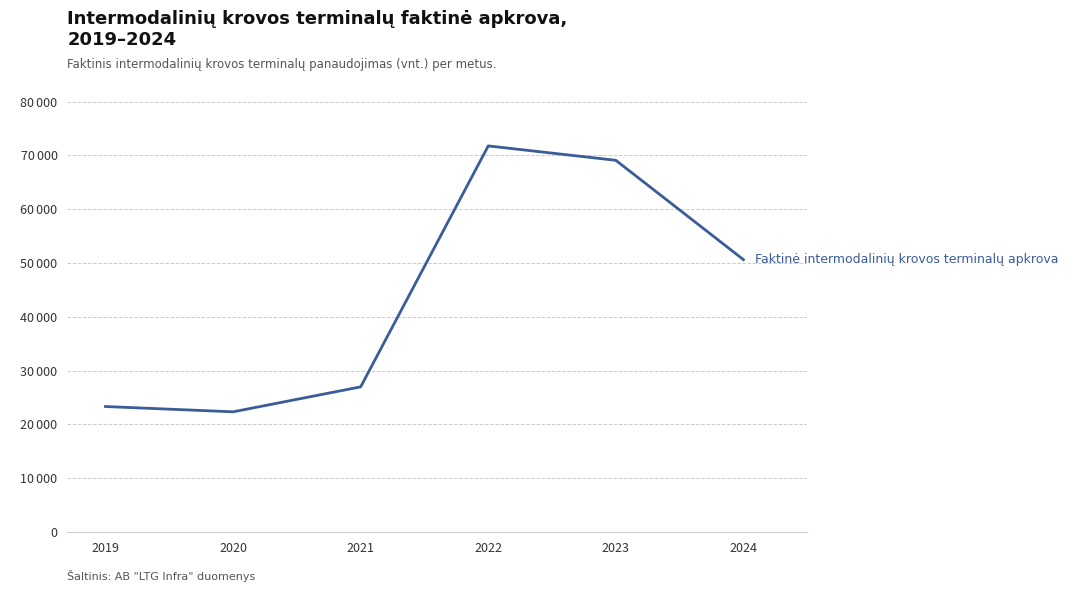

Is this an area chart (filled region under the line)?

No